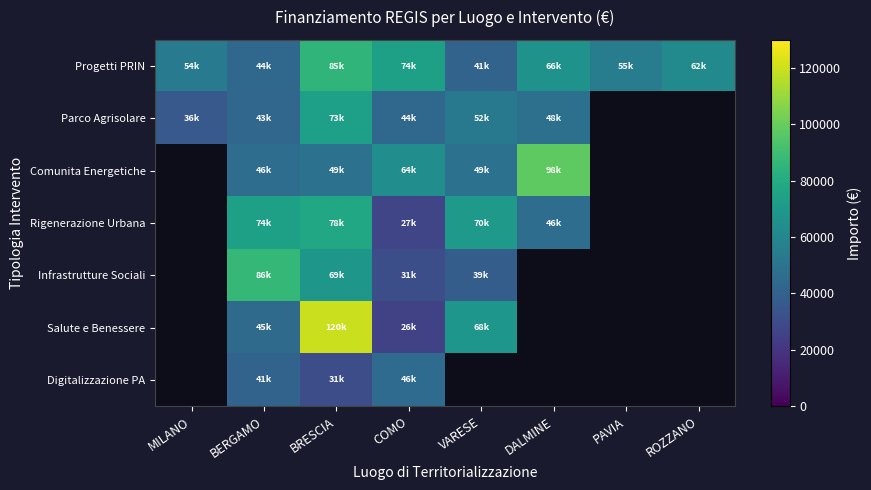

What is the average value of the Progetti PRIN series?

60133.7